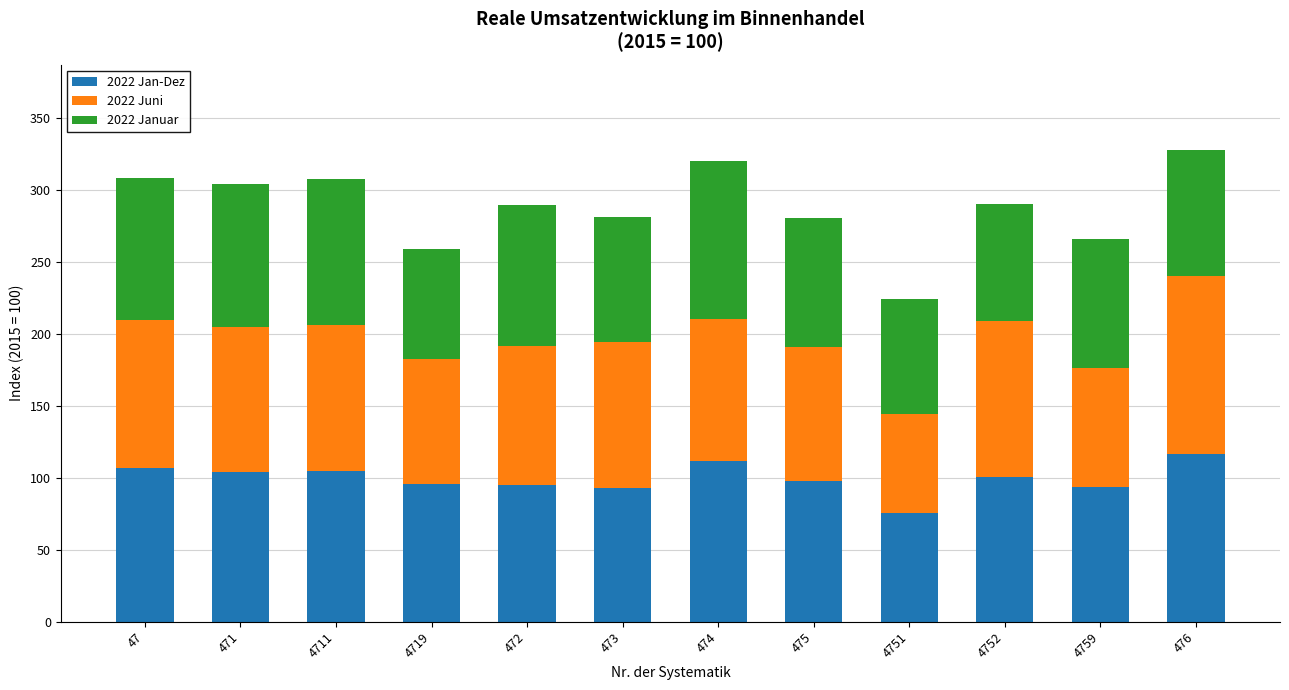

What is the difference between the 2022 Jan-Dez values at 4719 and 4711?

9.0